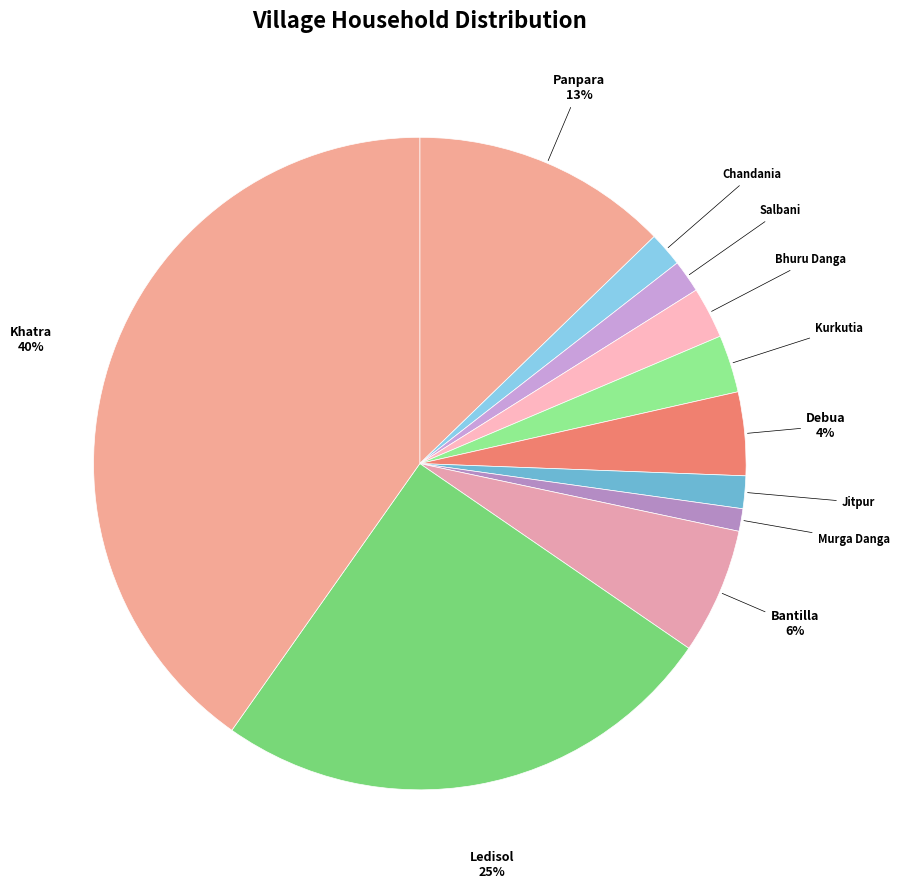

What is the largest slice in the pie chart?

Khatra